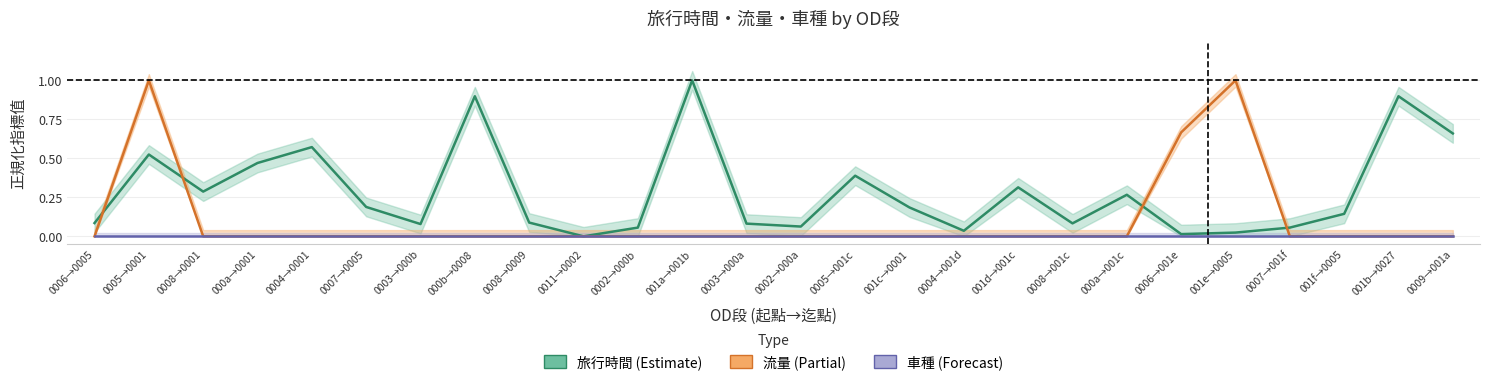

At which category is the sum across all series the highest?

0005→0001